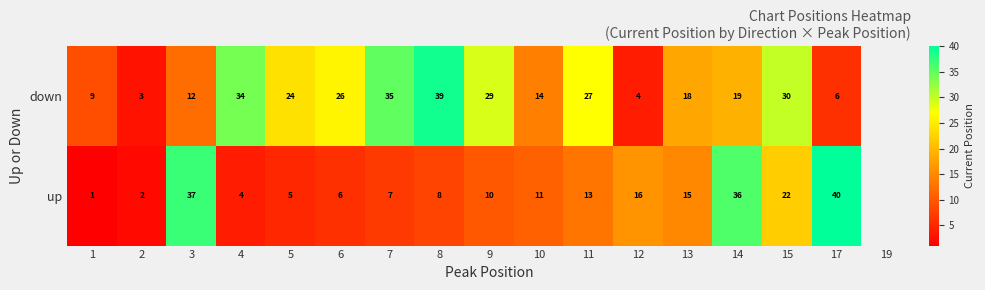

The value of down at 17 is 1.8. True or false?

False